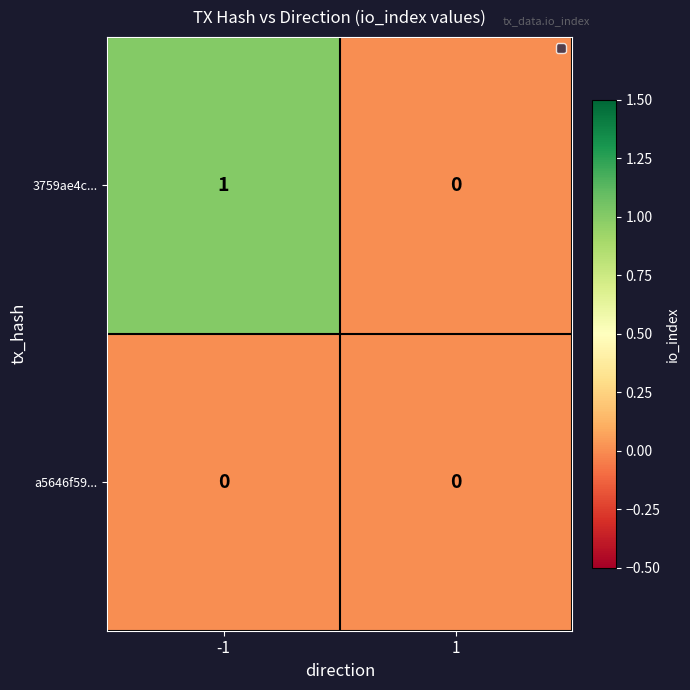

The value of a5646f59... at 1 is 0. True or false?

True